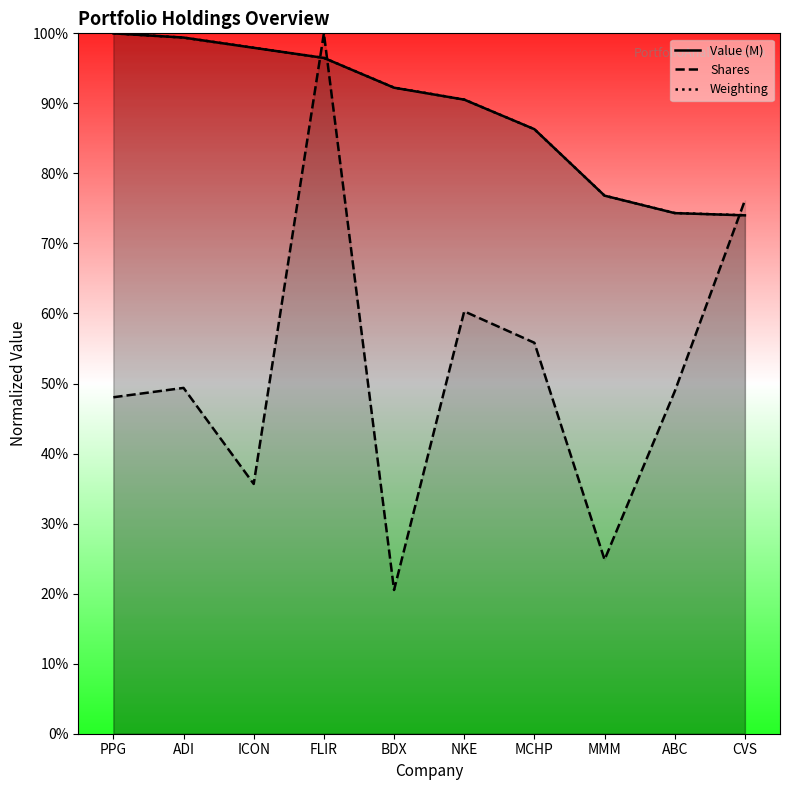

How many Shares values are between 0 and 1?

10